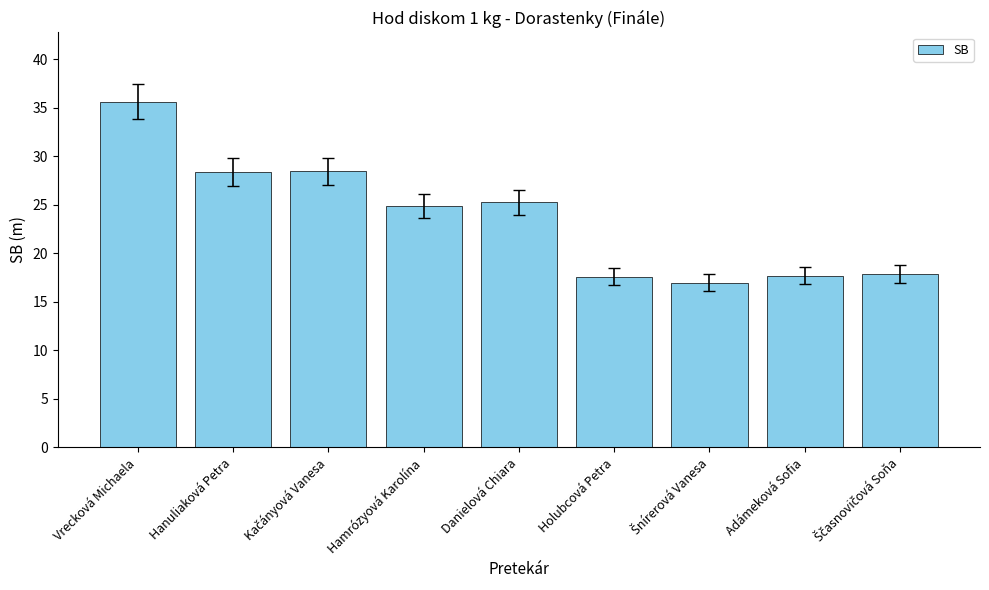

What is the label of the 2nd bar from the left?

Hanuliaková Petra